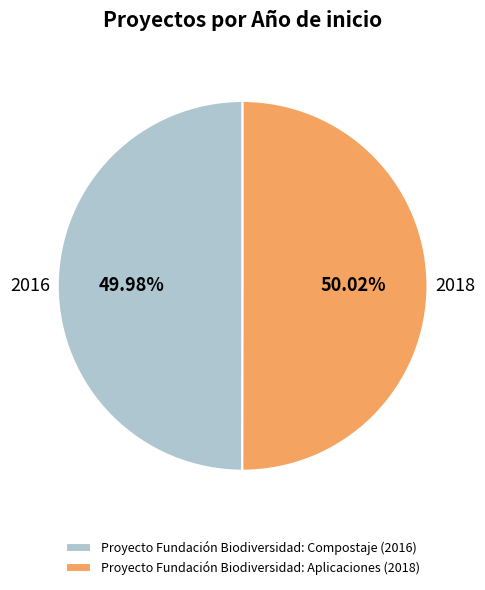

Approximately how many times larger is the value at Proyecto Fundación Biodiversidad: Compostaje (2016) compared to Proyecto Fundación Biodiversidad: Aplicaciones (2018)?

1.0